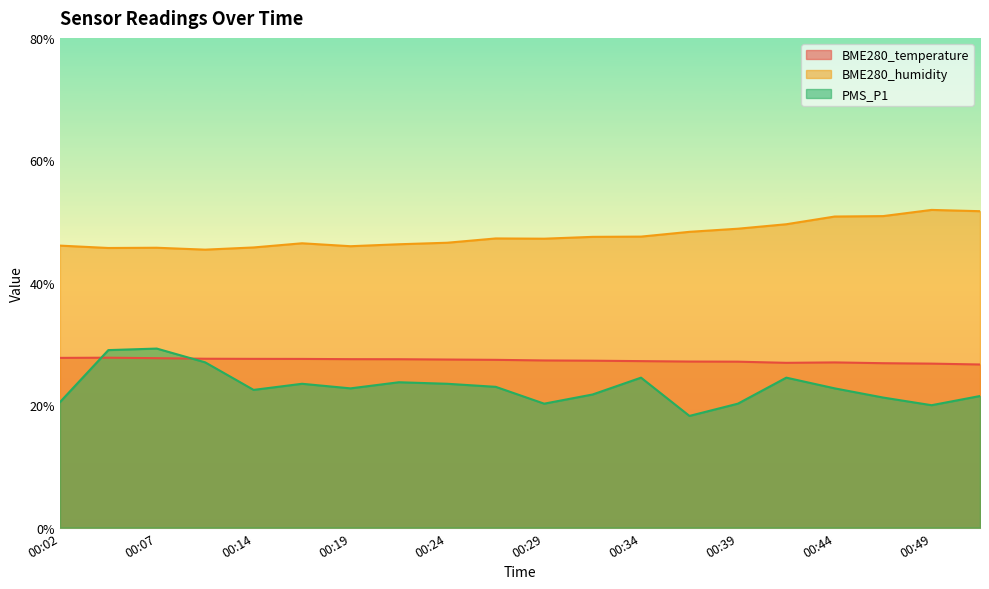

True or false: BME280_humidity and PMS_P1 cross at least once.

False